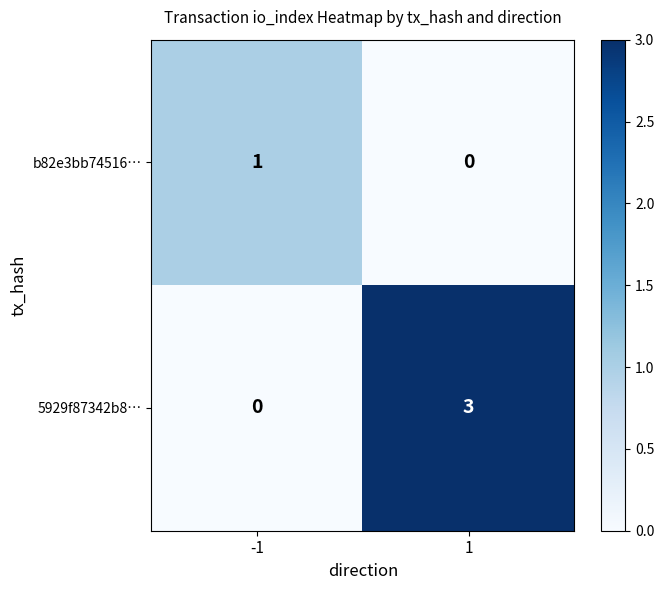

The value of 5929f87342b8… at 1 is 3. True or false?

True